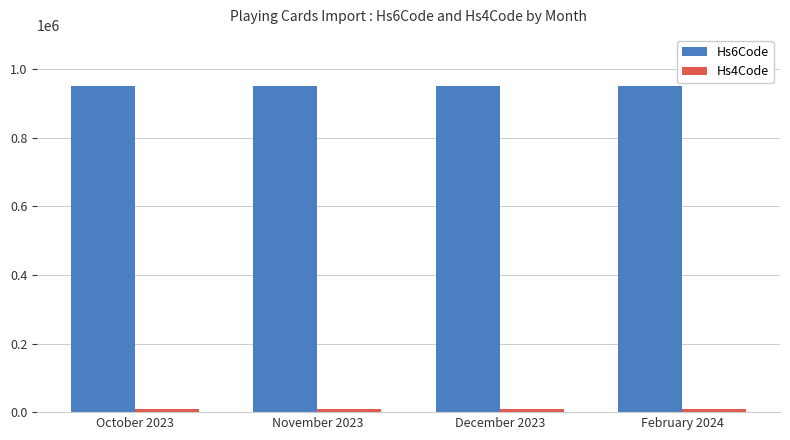

Which series has the largest total across all categories?

Hs6Code